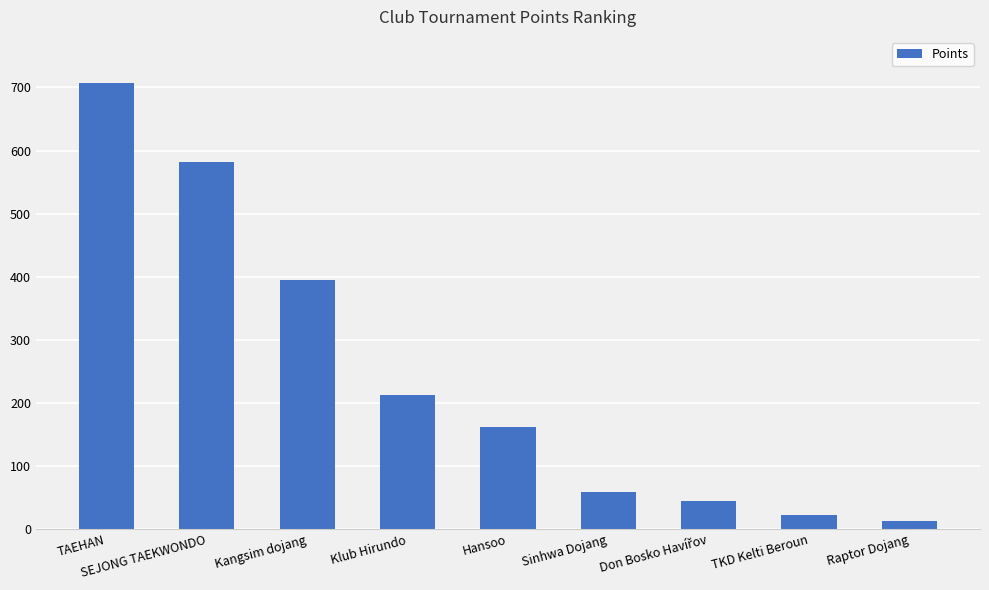

What is the difference between the values at TKD Kelti Beroun and Raptor Dojang?

10